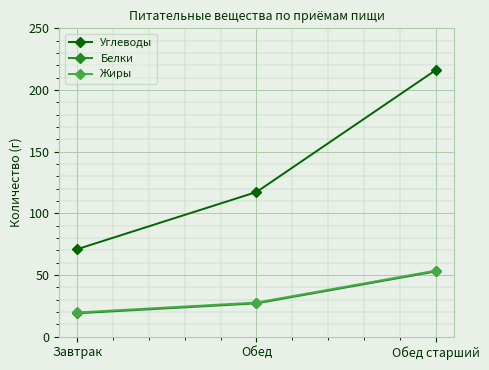

What is the difference between the maximum and second lowest values in the Жиры series?

25.9